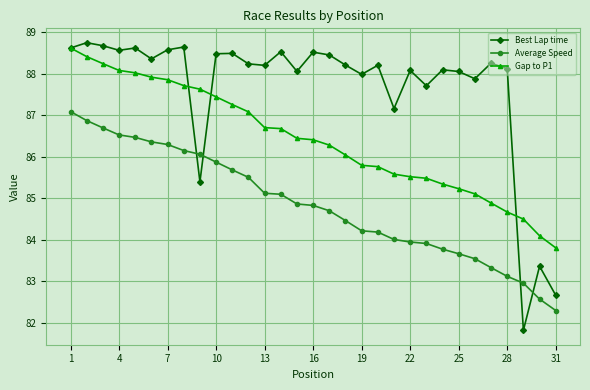

What are all the series names shown in the legend?

Best Lap time, Average Speed, Gap to P1